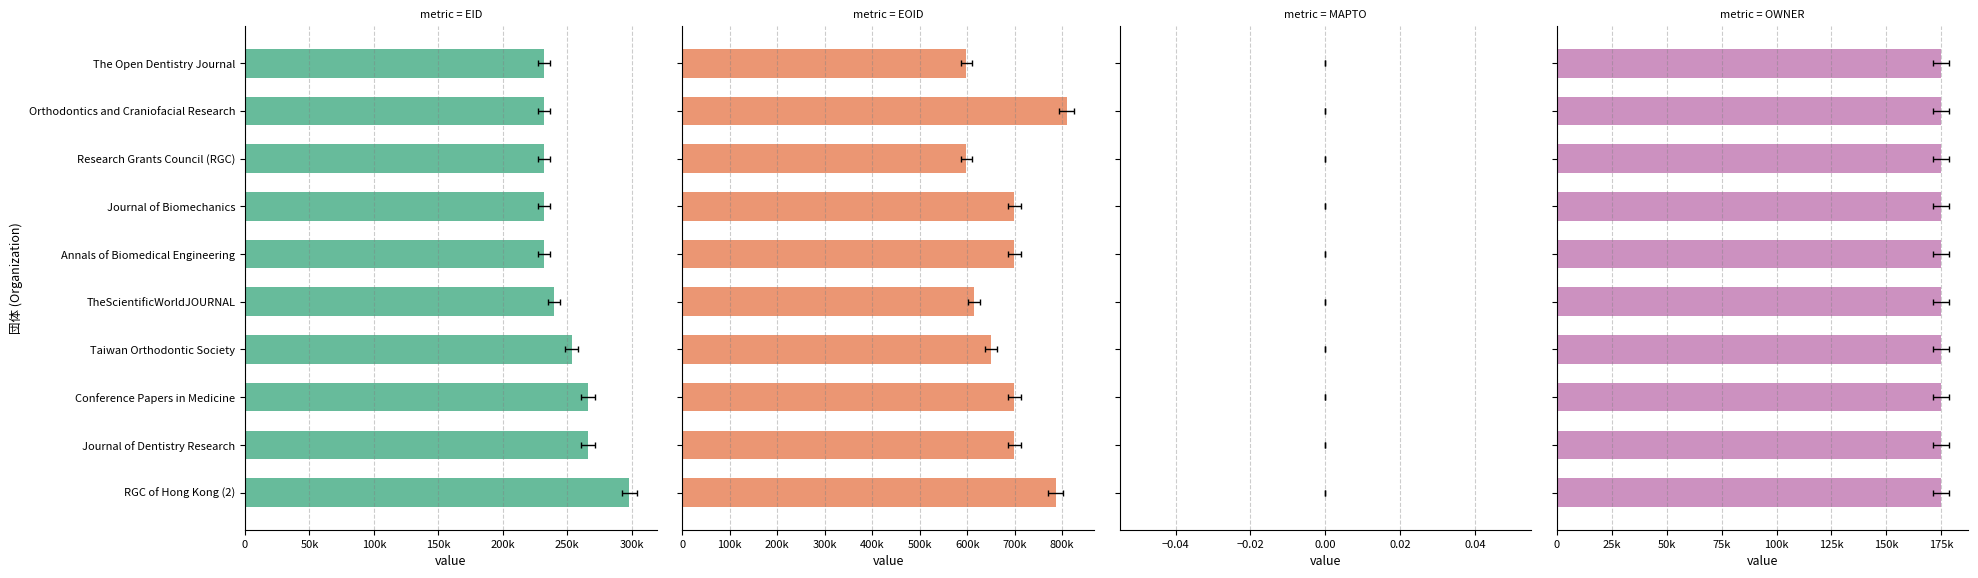

Is the value of MAPTO at 0 greater than the value of EID at 200k?

No